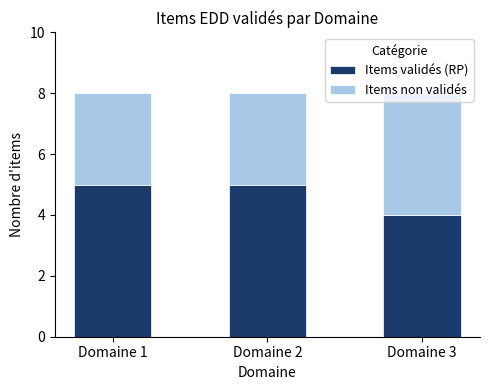

What is the sum of the Items validés (RP) values at Domaine 1 and Domaine 2?

10